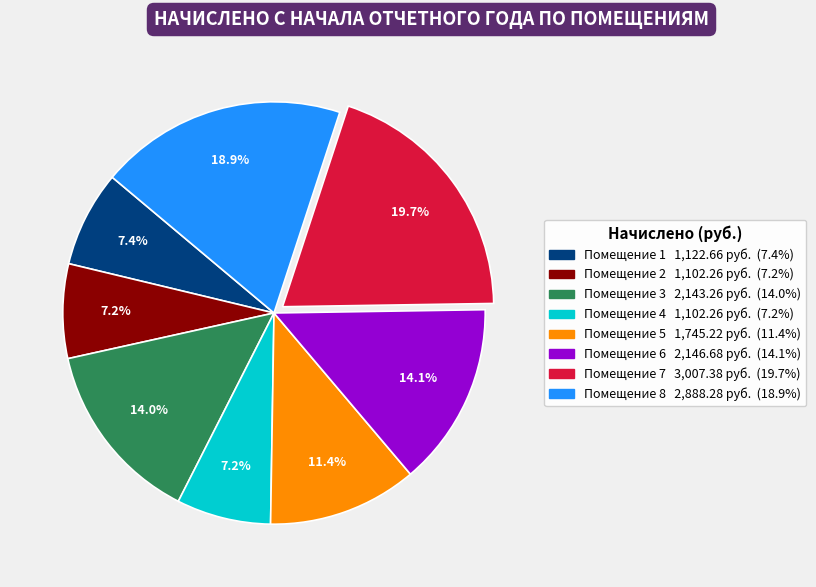

Is there a majority slice in this chart?

No